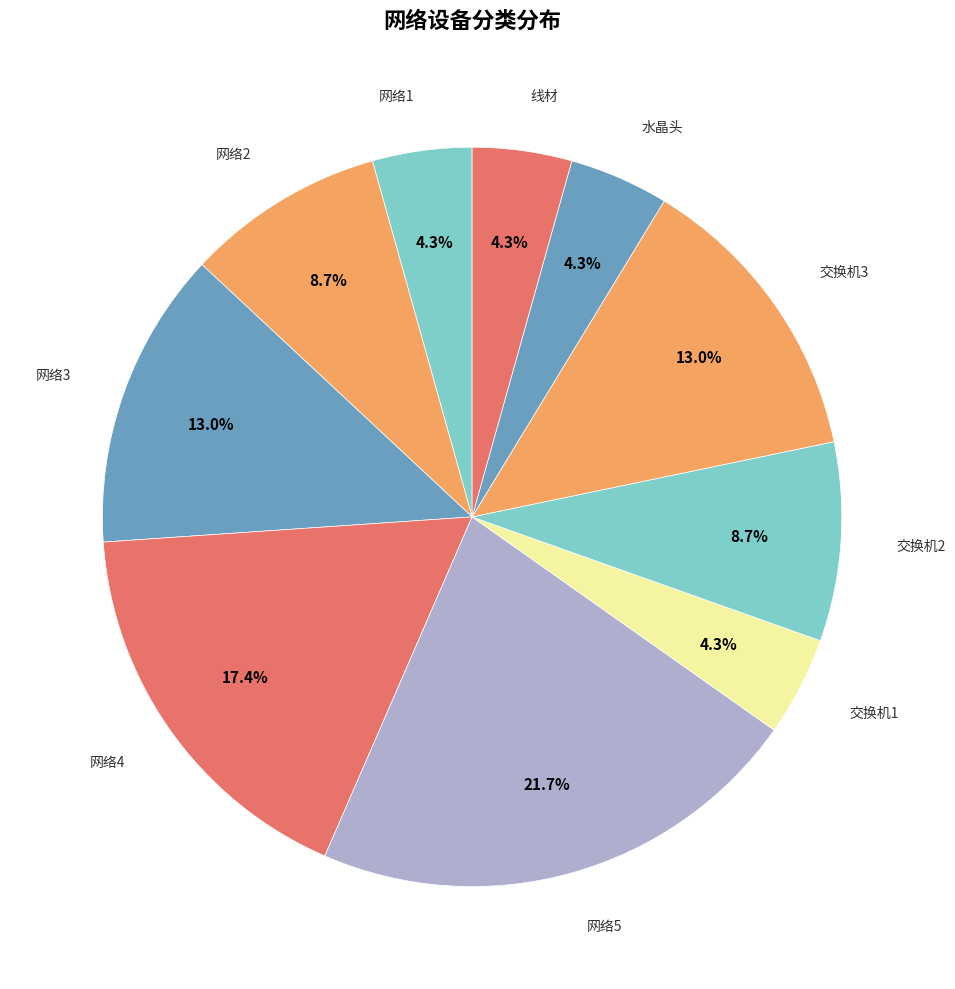

Which slice is the largest?

网络5